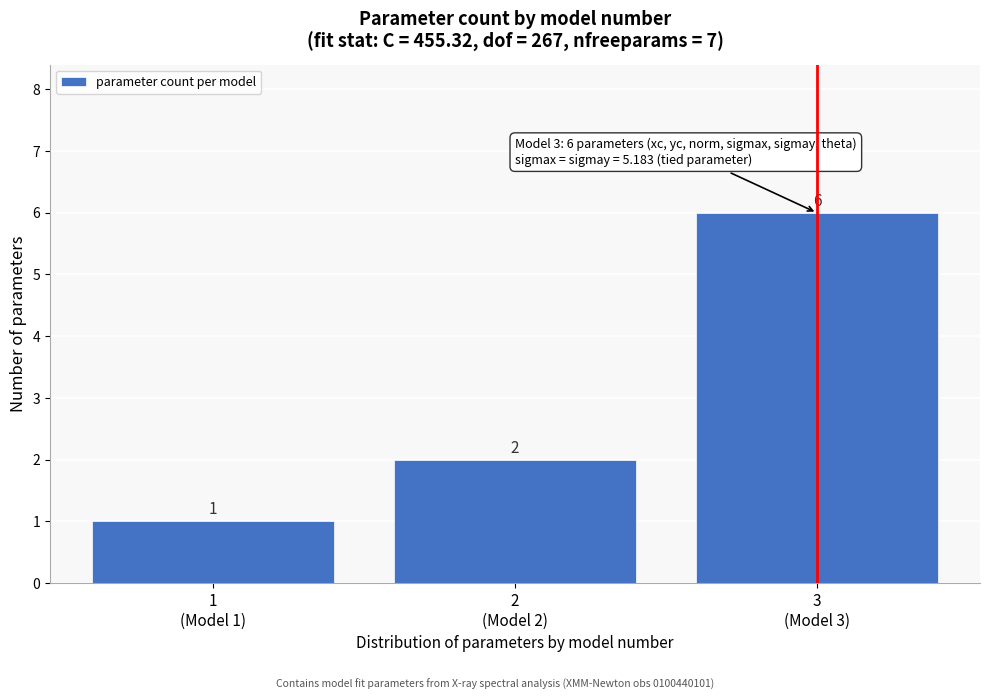

Reading right to left, list all the values displayed in this chart.

6	2	1